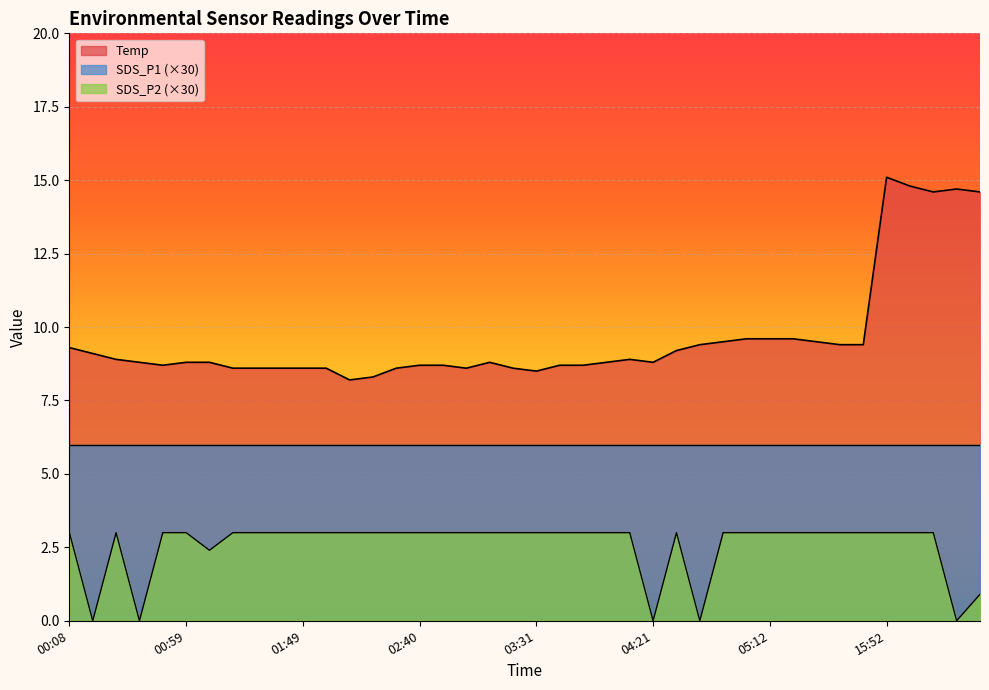

What is the difference between the maximum and minimum values in the SDS_P2 (×30) series?

3.0